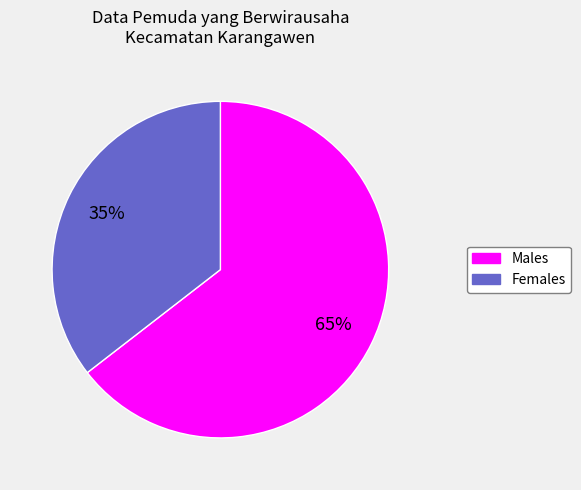

To the nearest percent, what is the average slice percentage?

50%